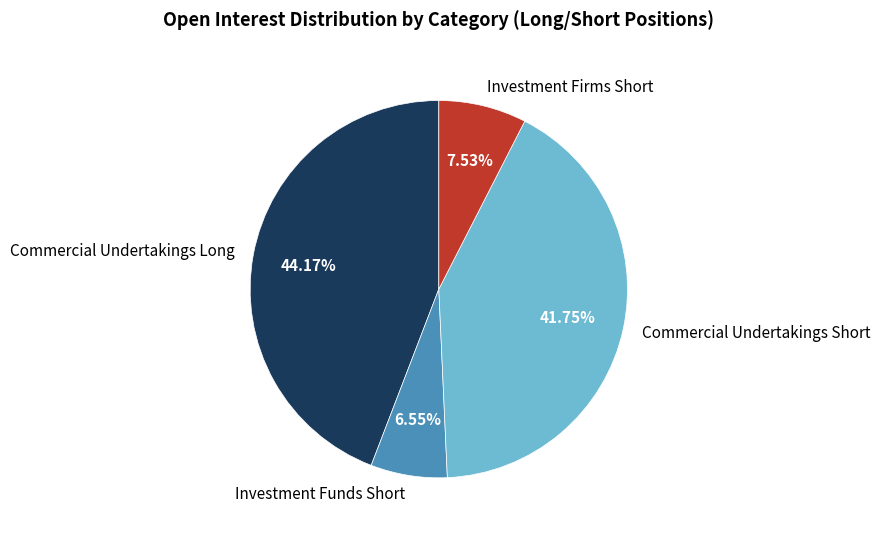

What percentage is the Investment Firms Short slice, to the nearest percent?

8%